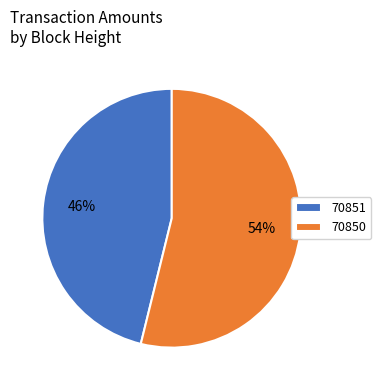

Which slice is the smallest?

70851